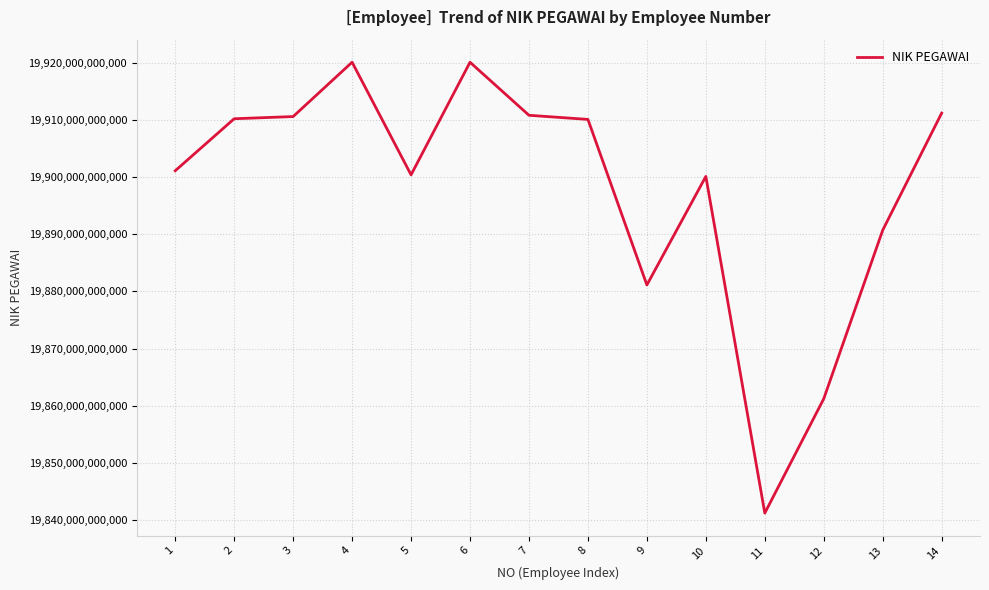

Which category has the lowest value across all series?

11